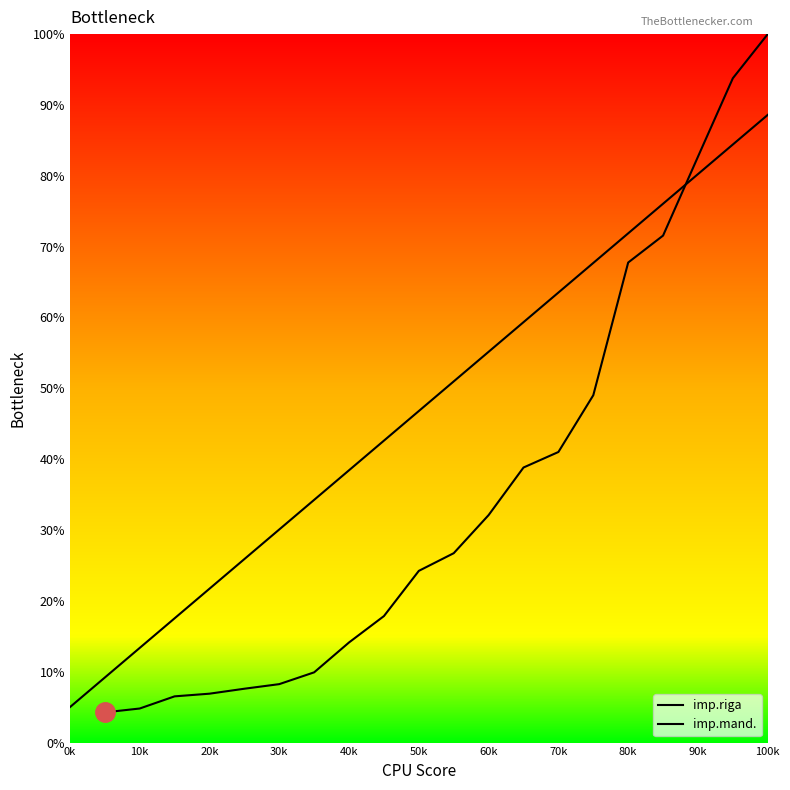

What is the value of the imp.riga point at the 13th from the left?

38.8